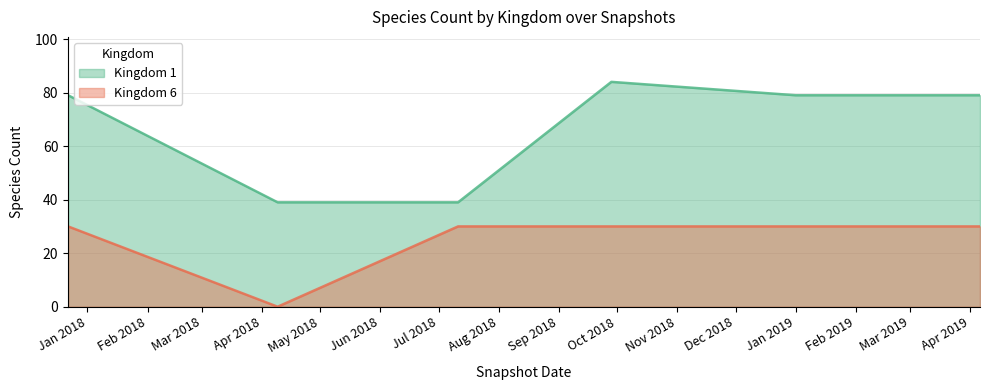

True or false: Kingdom 6 and Kingdom 1 cross at least once.

False